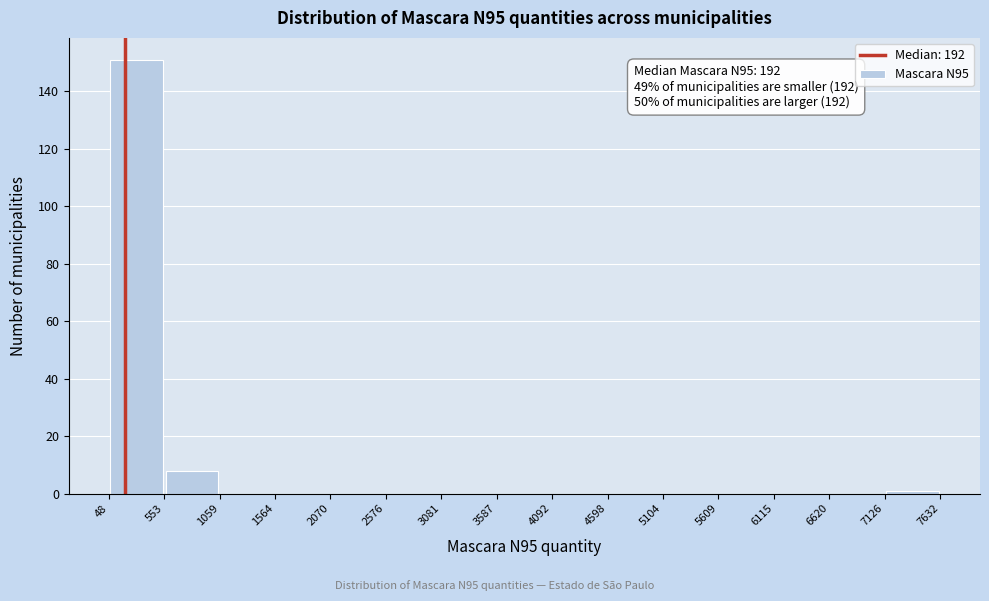

Over which range of the x-axis is the bar tallest?

48 to 553